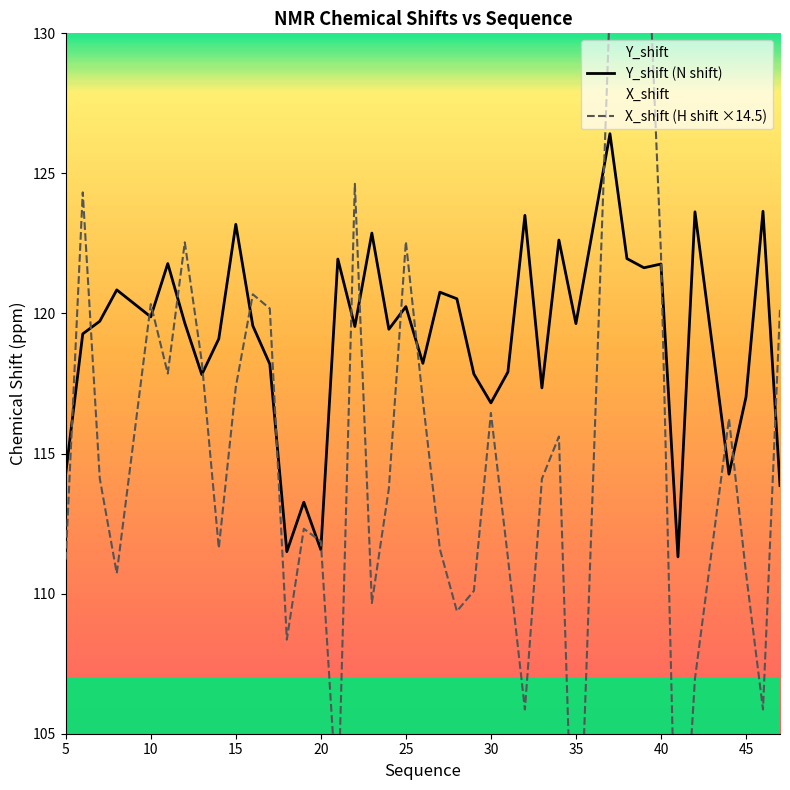

At which category does Y_shift (N shift) reach its first local valley?

10